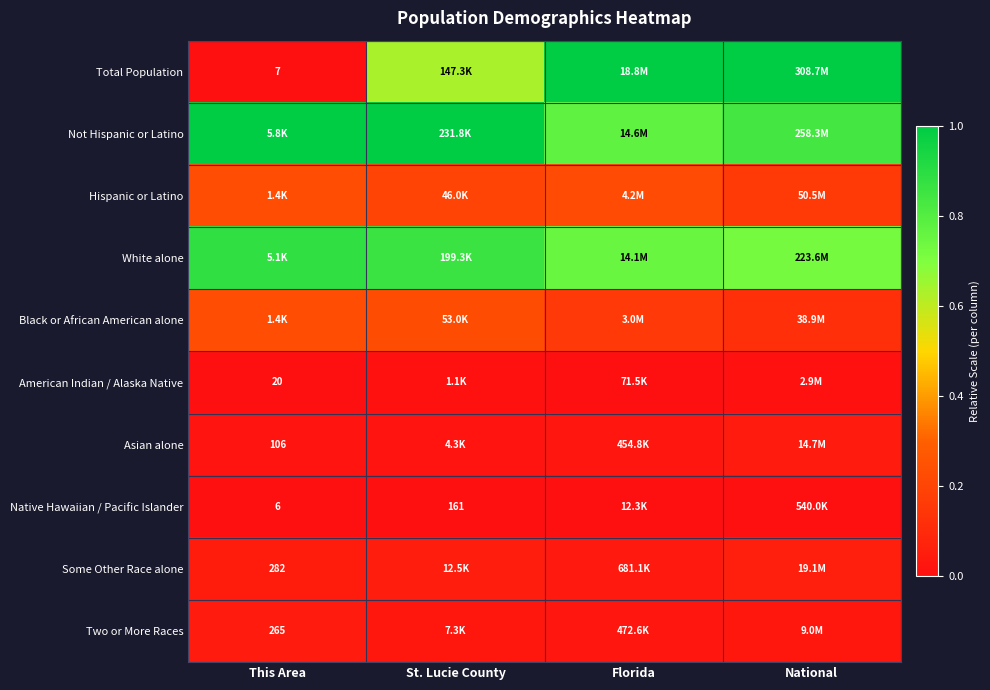

Between National and Florida, which is larger?

National